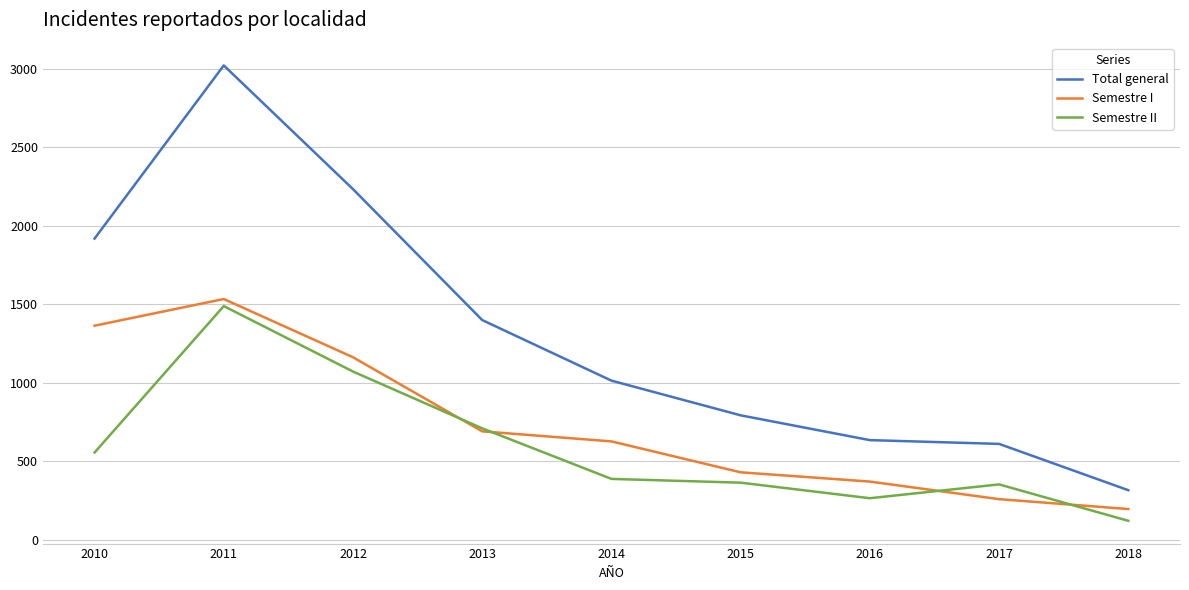

List the series in order of their peak value, lowest first.

Semestre II, Semestre I, Total general